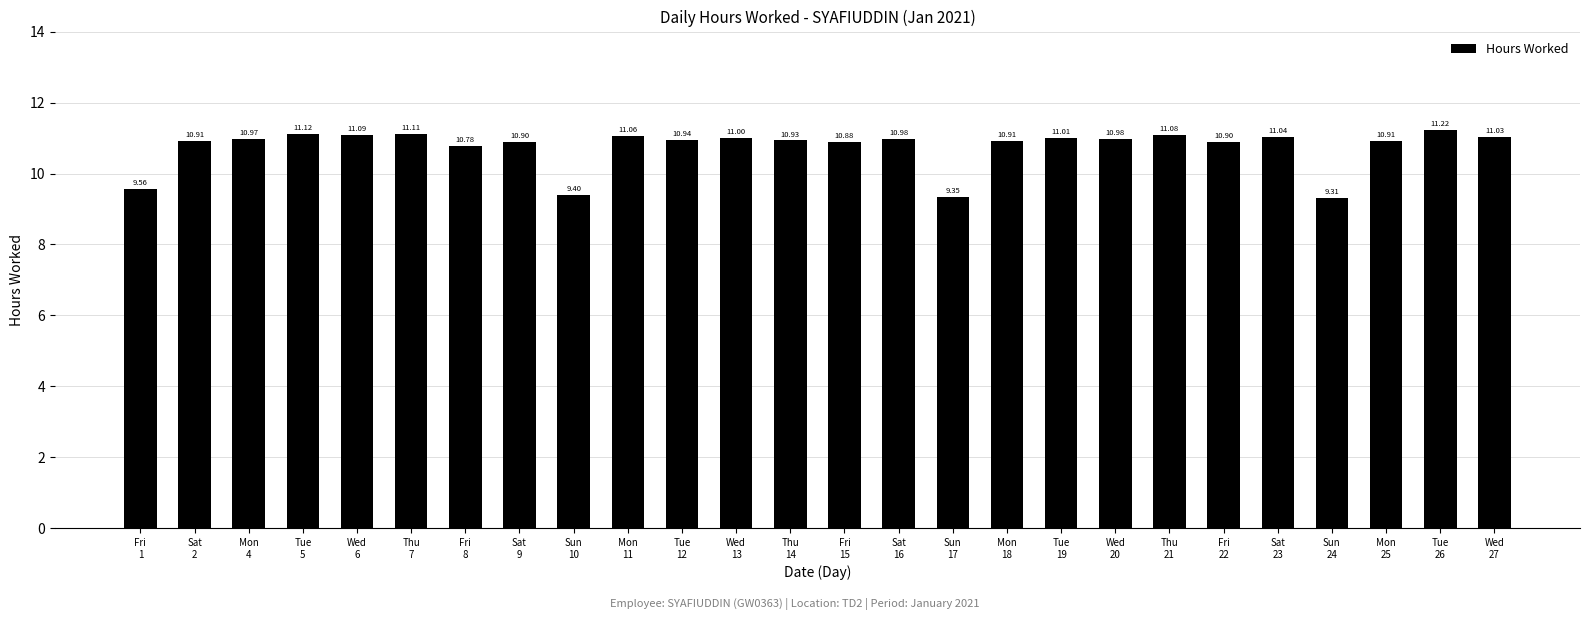

How many distinct data groups are displayed?

1